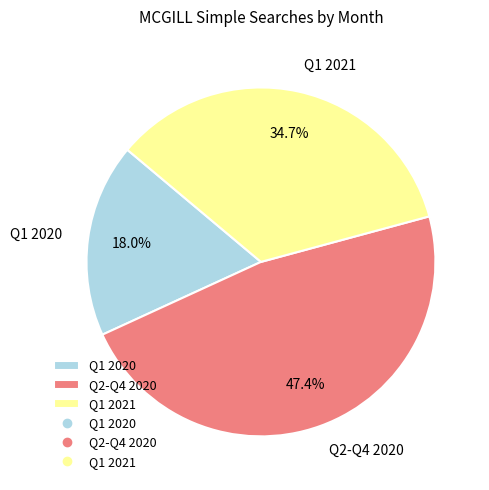

Is there any slice that represents more than half of the pie?

No